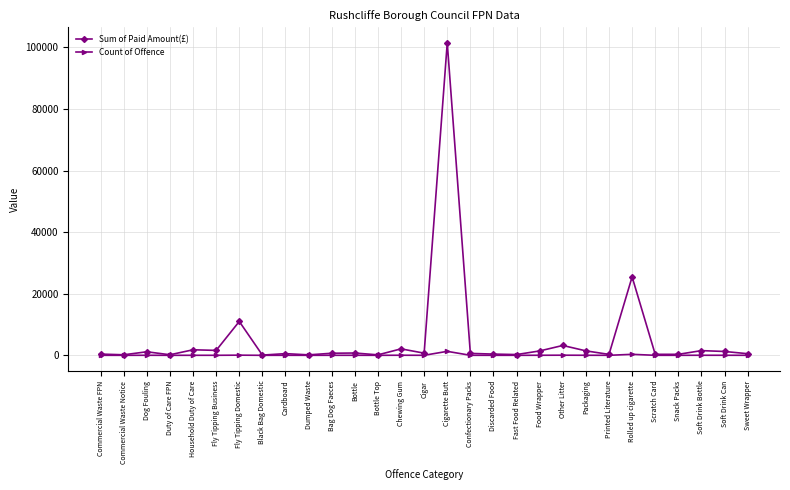

True or false: Sum of Paid Amount(£) has more than 1 interior local peaks.

True